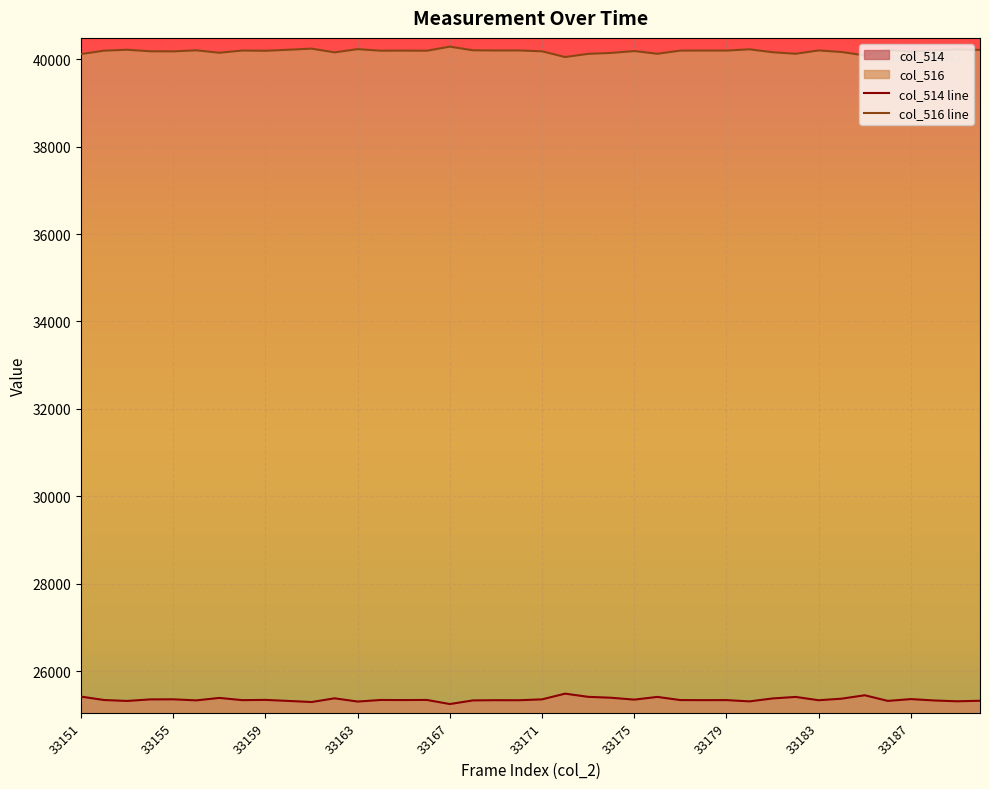

What is the value of the col_514 point at the 22nd from the left?

25482